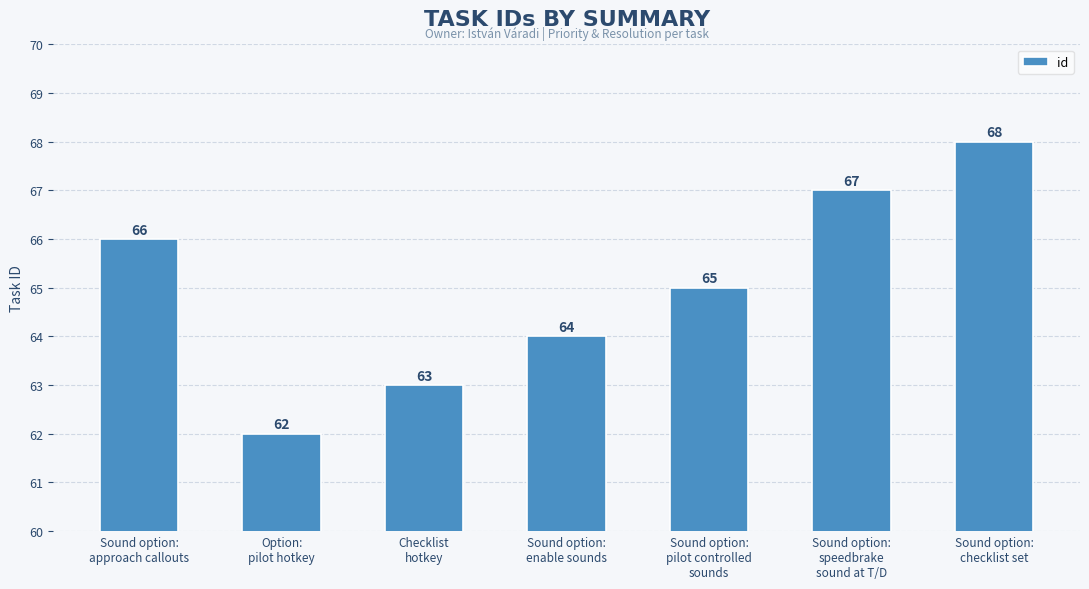

Reading left to right, extract all data points from this chart.

Sound option:
approach callouts=66	Option:
pilot hotkey=62	Checklist
hotkey=63	Sound option:
enable sounds=64	Sound option:
pilot controlled
sounds=65	Sound option:
speedbrake
sound at T/D=67	Sound option:
checklist set=68